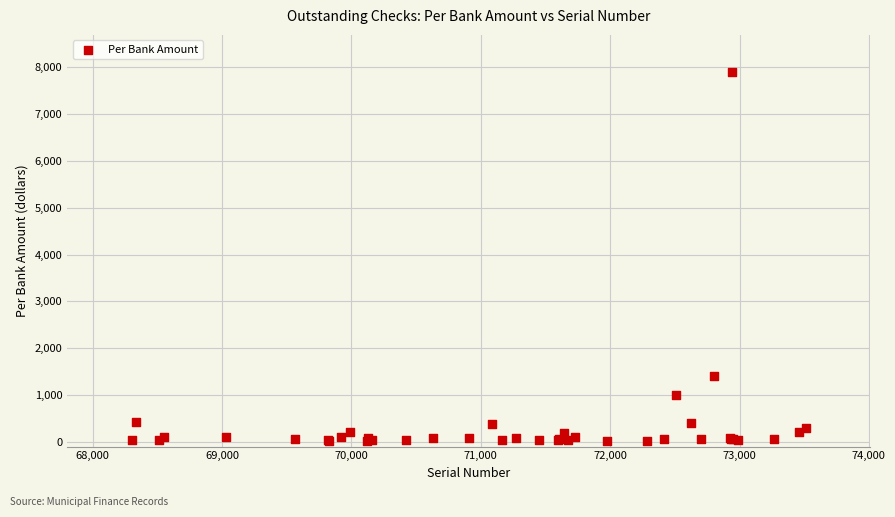

What Y value in the scatter plot is closest to 3954?

1404.0